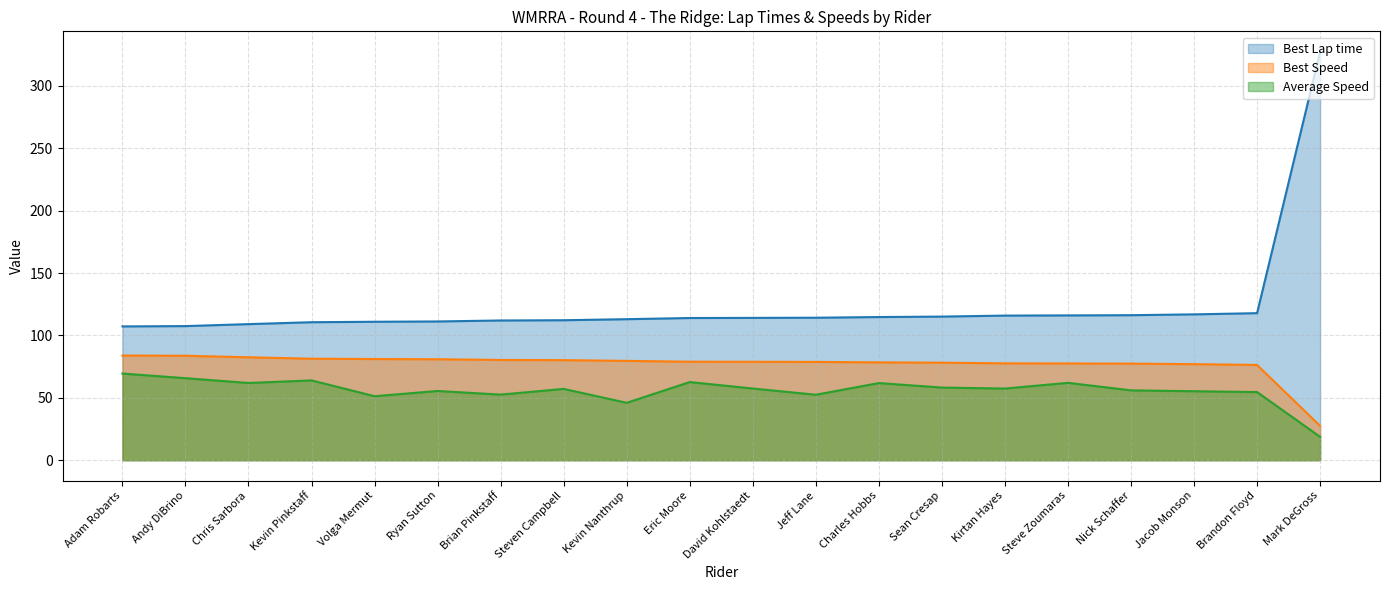

What is the smallest value displayed?

18.7